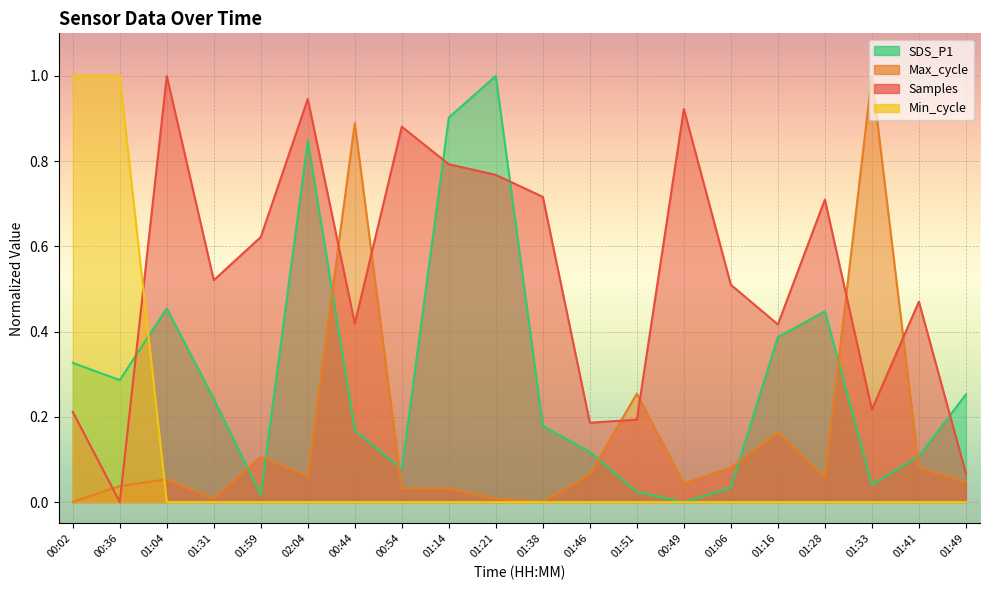

Which series changed the most between 01:21 and 01:06?

SDS_P1